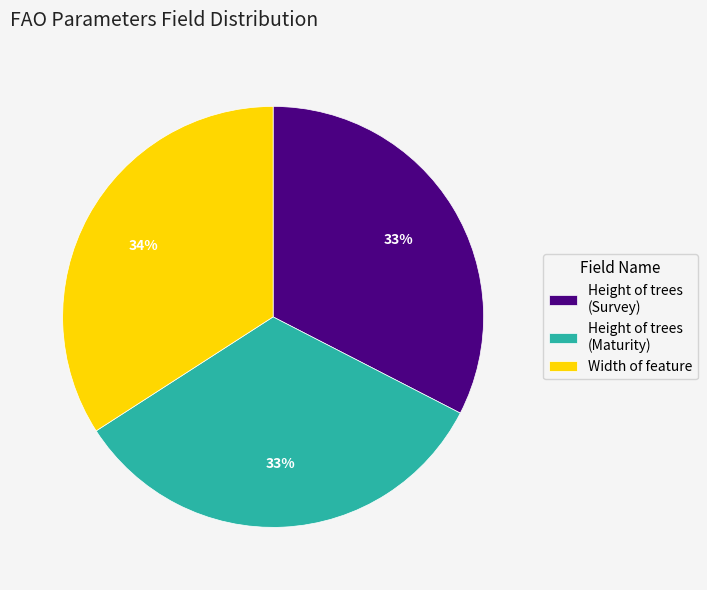

How many slices are in this pie chart?

3